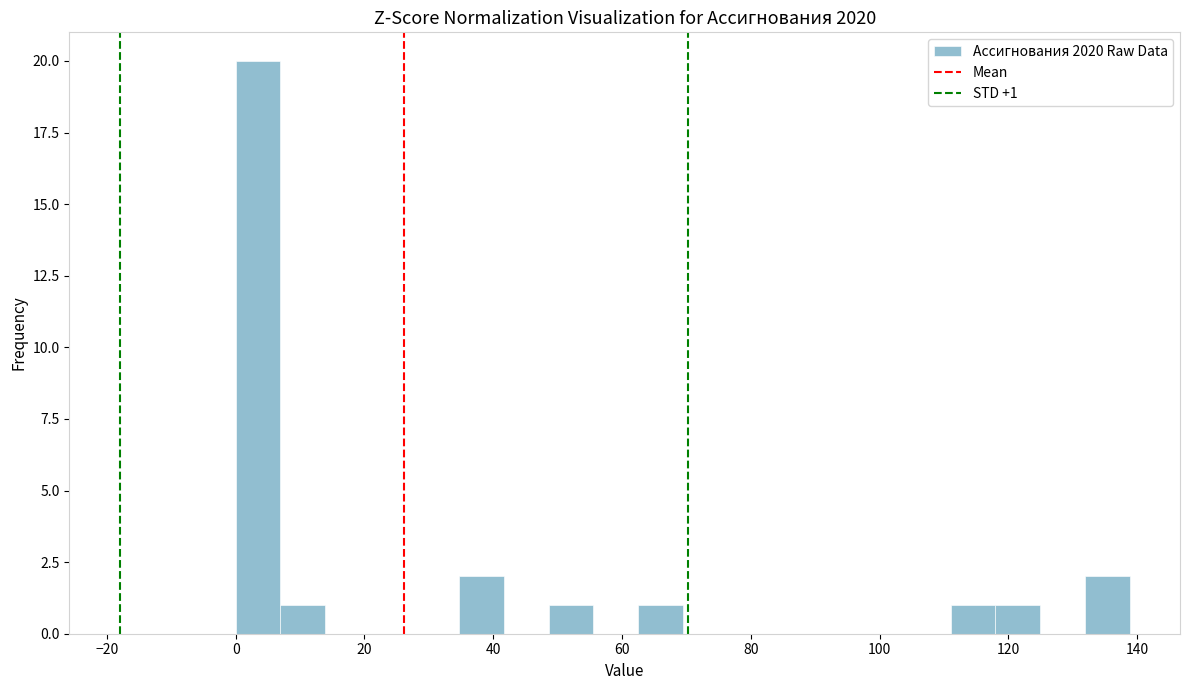

Around what value on the x-axis is the tallest bar? Give the approximate position of its centre, as read against the axis.

4